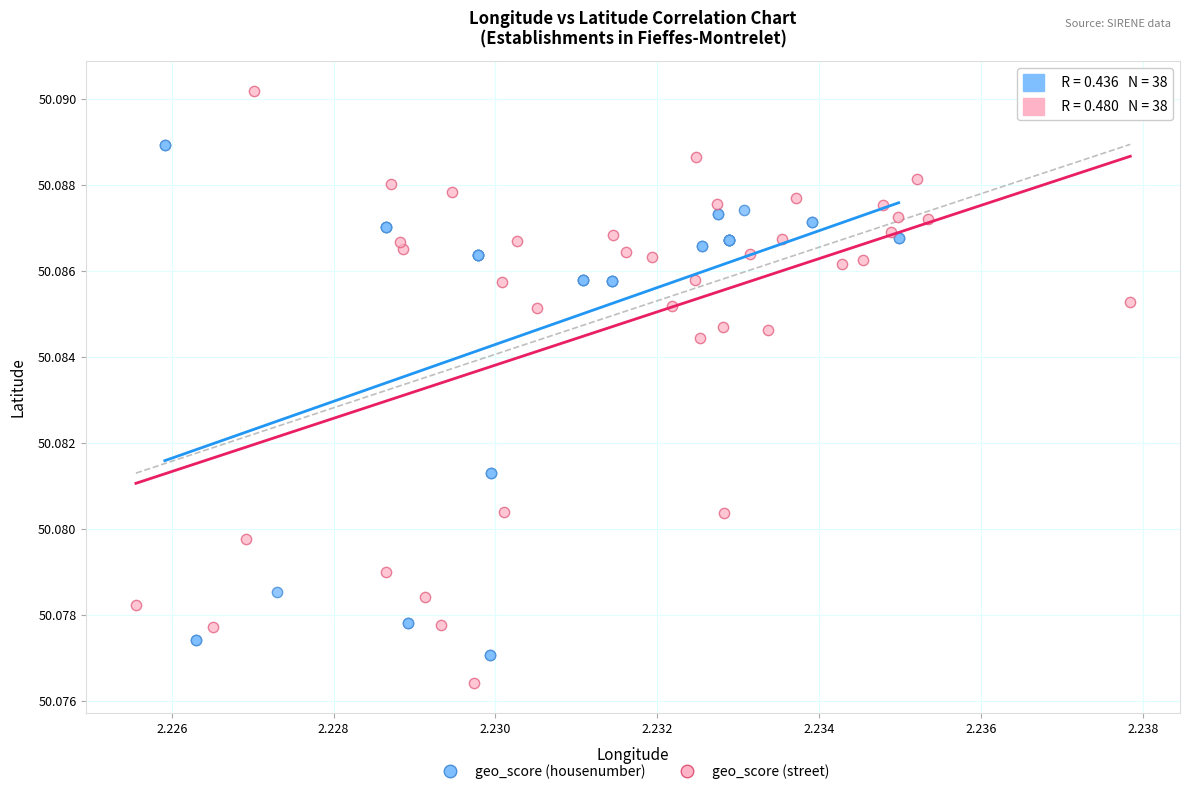

What are all the series names shown in the legend?

geo_score (housenumber), geo_score (street)